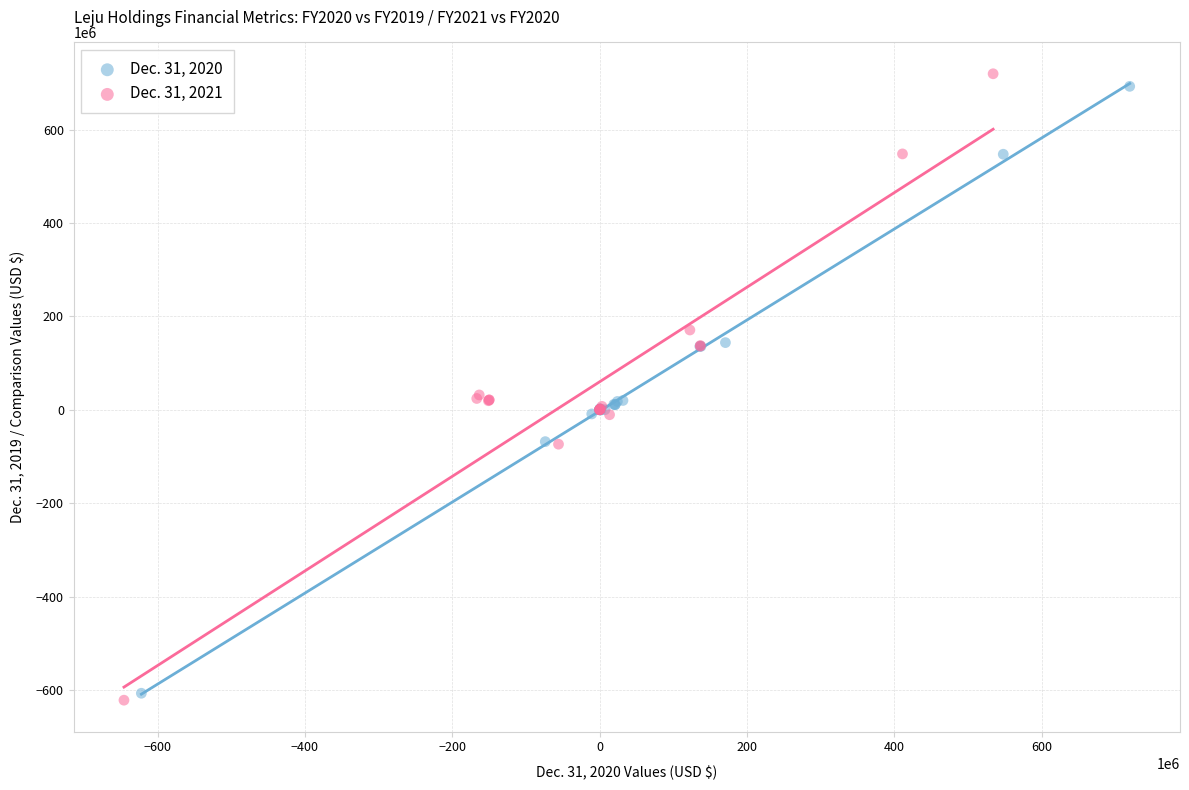

Which series has the widest spread of Y values?

Dec. 31, 2021